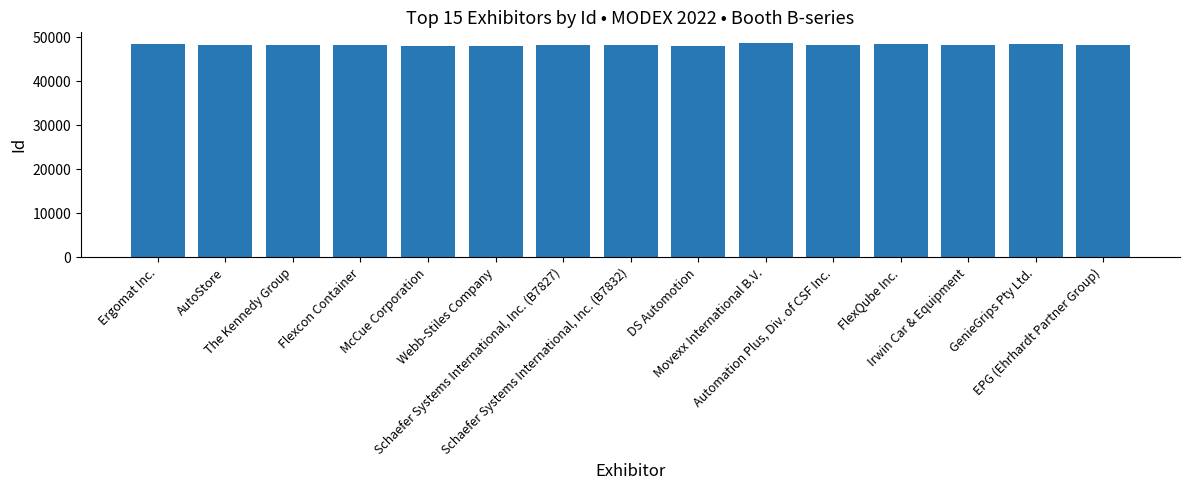

What is the average value?

48309